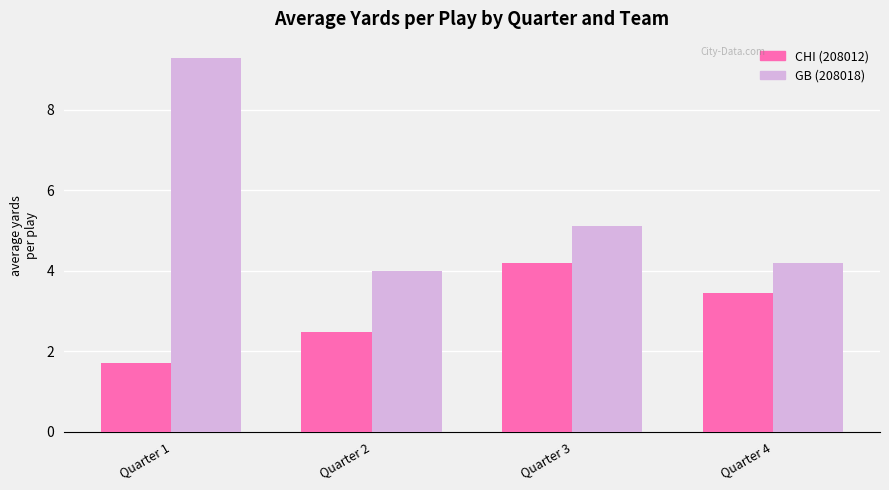

What is the average value of the CHI (208012) series?

3.0